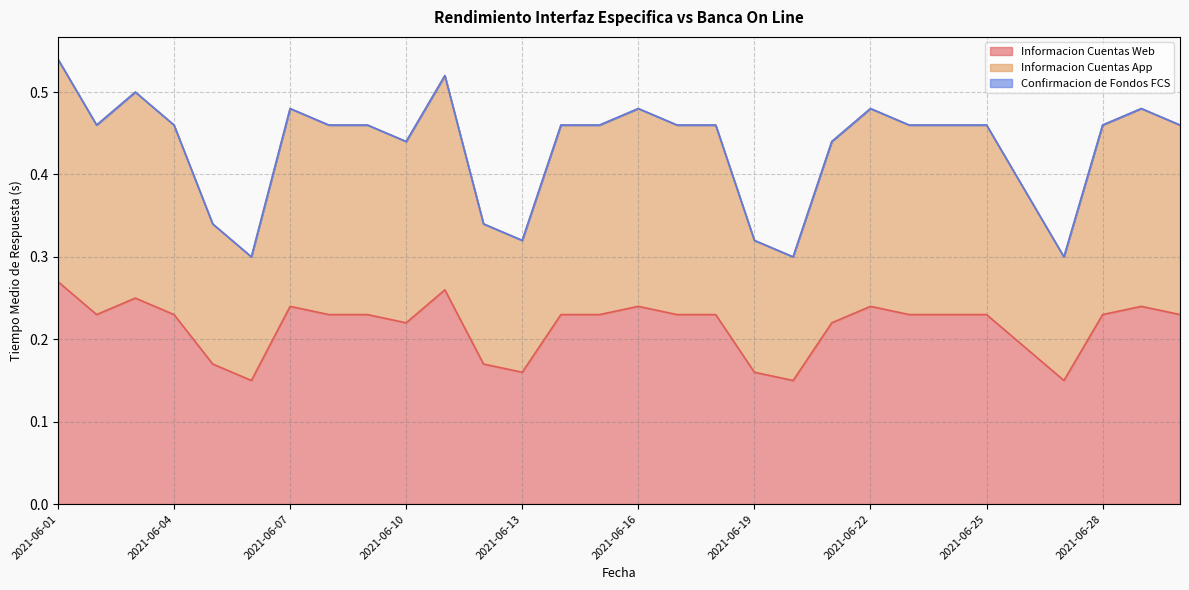

Which series has the largest total across all categories?

Informacion Cuentas App